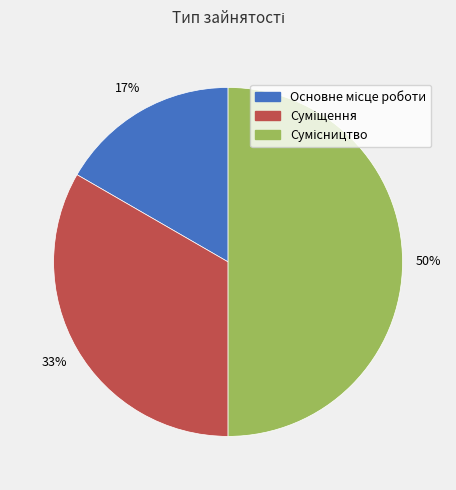

To the nearest percent, what is the average slice percentage?

33%